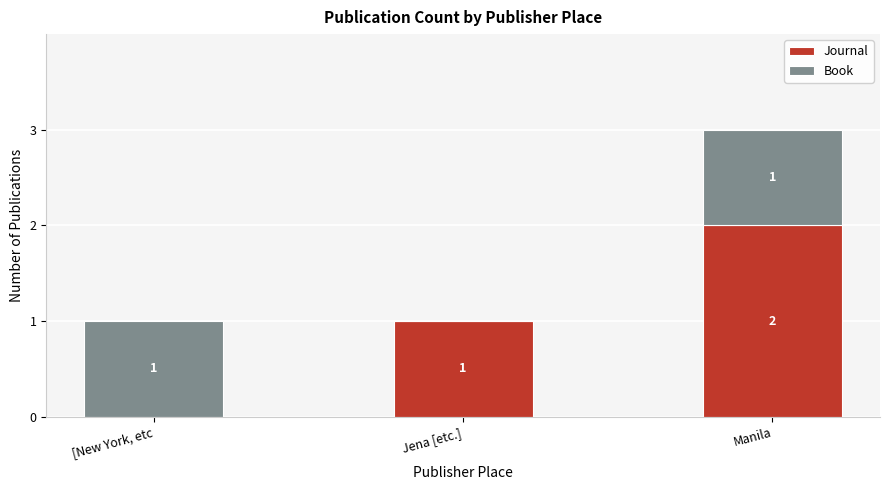

Which category has the highest value in the Journal series?

Manila